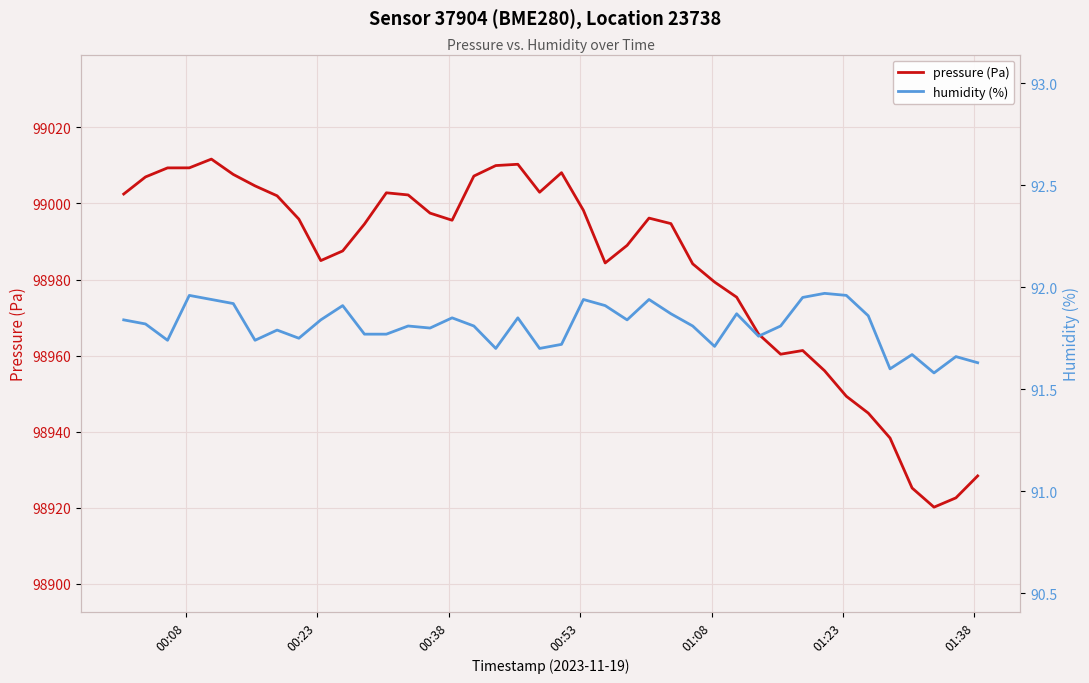

List the series in order of their overall mean, lowest first.

humidity (%), pressure (Pa)